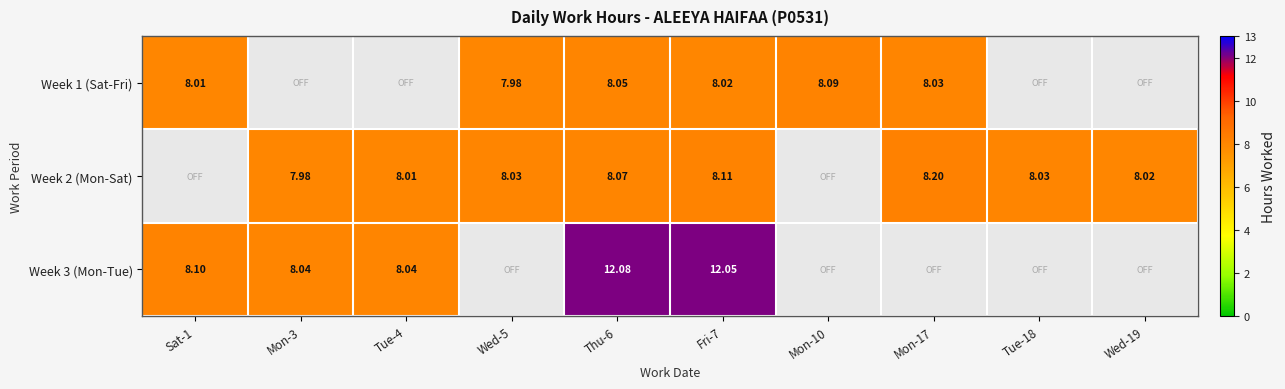

What is the average value of the Week 1 (Sat-Fri) series?

4.8